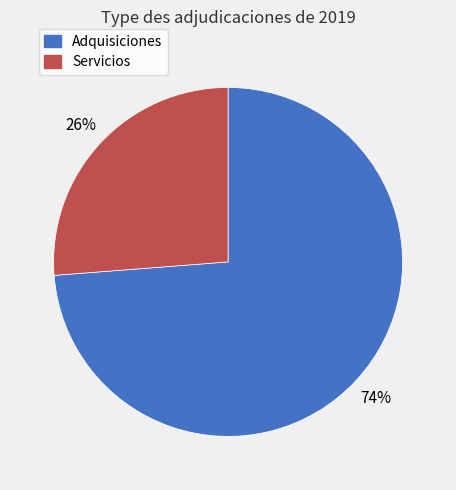

Does Adquisiciones represent more than half of the total?

Yes